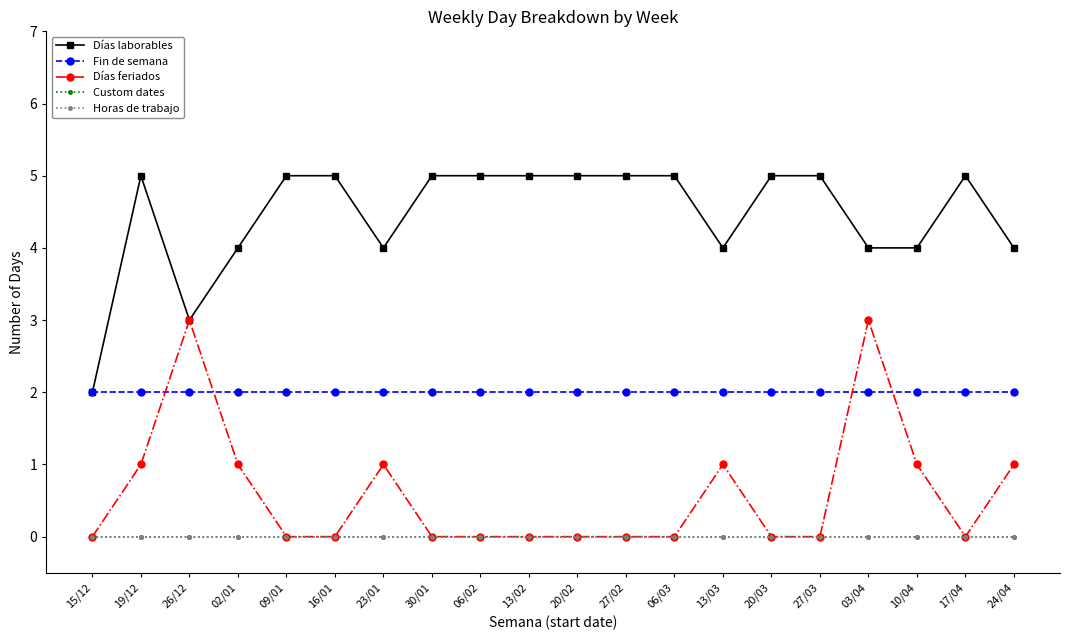

Does the chart have visible grid lines?

No